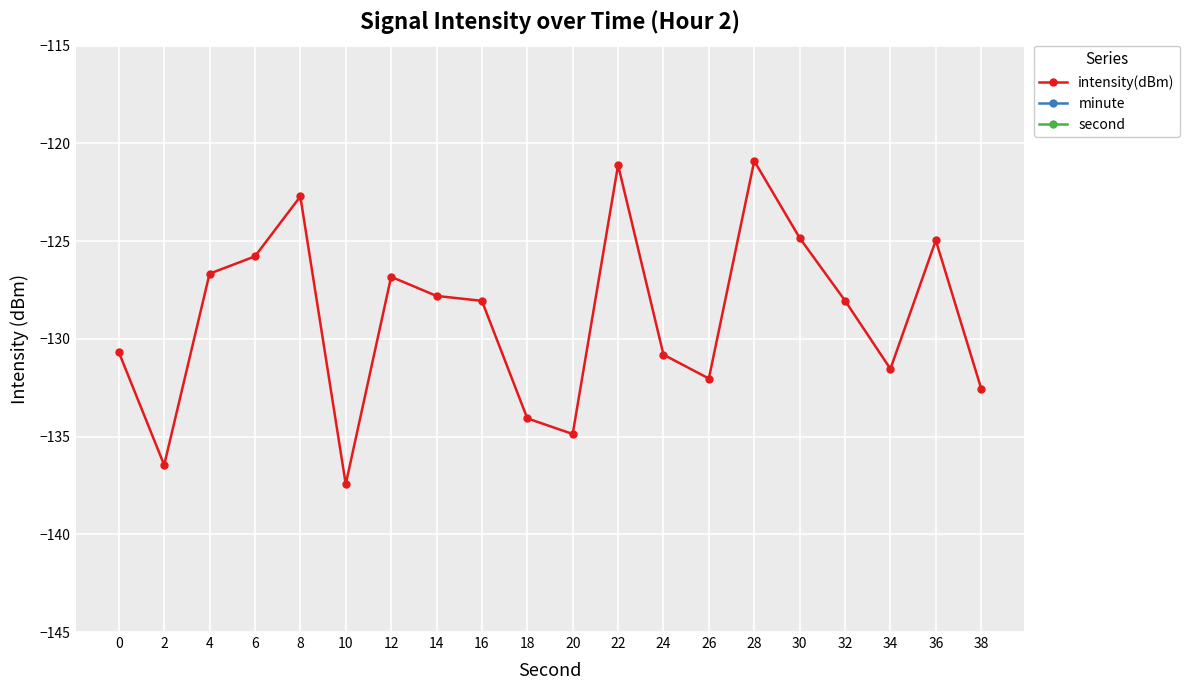

Where is intensity(dBm) nearest to the value -129?

16